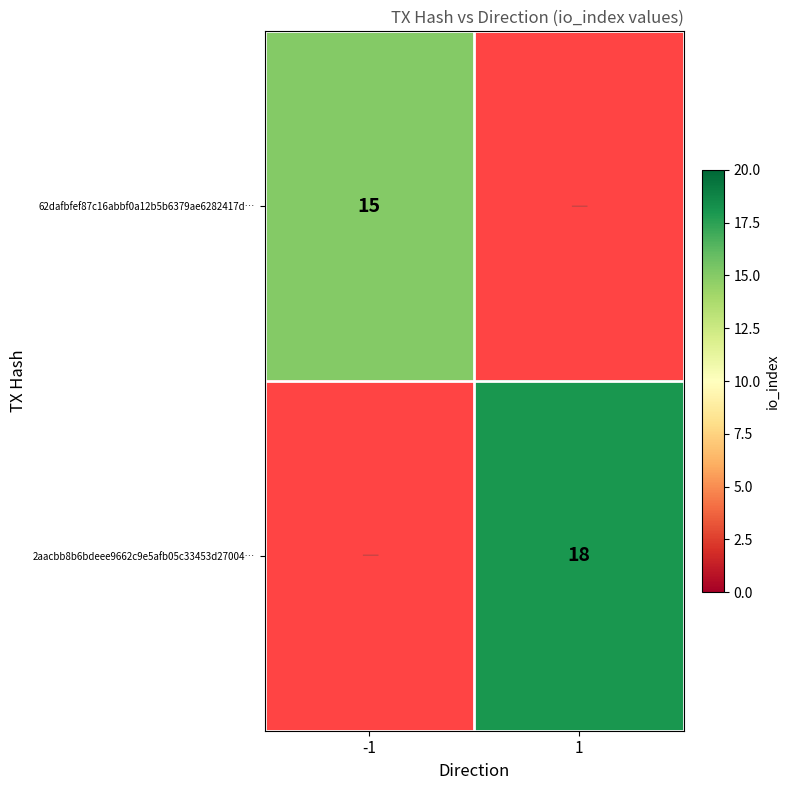

Is it true that 2aacbb8b6bdeee9662c9e5afb05c33453d27004… equals 18 at 1?

True